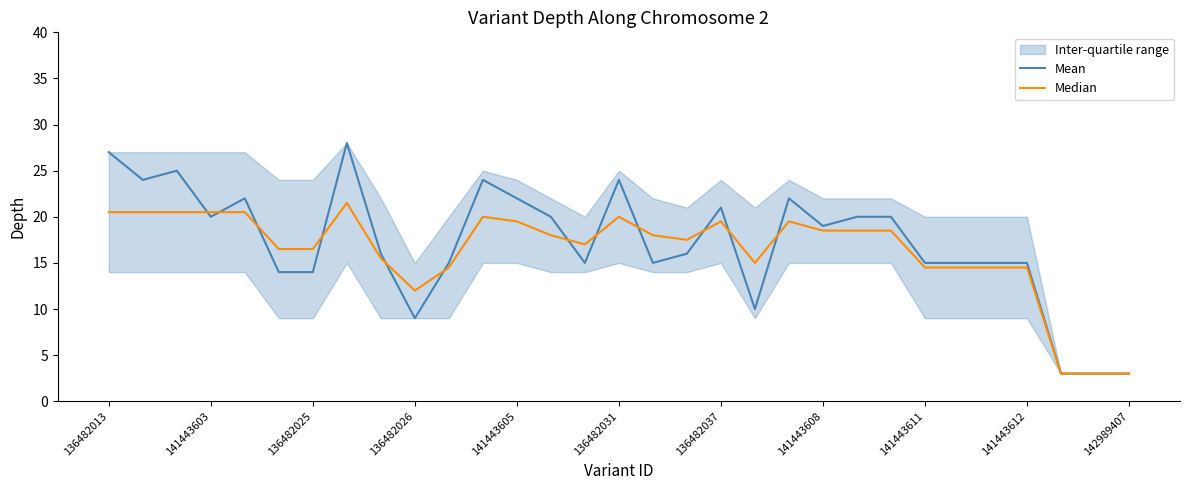

Is the value of Median at 19 greater than the value of Mean at 26?

No